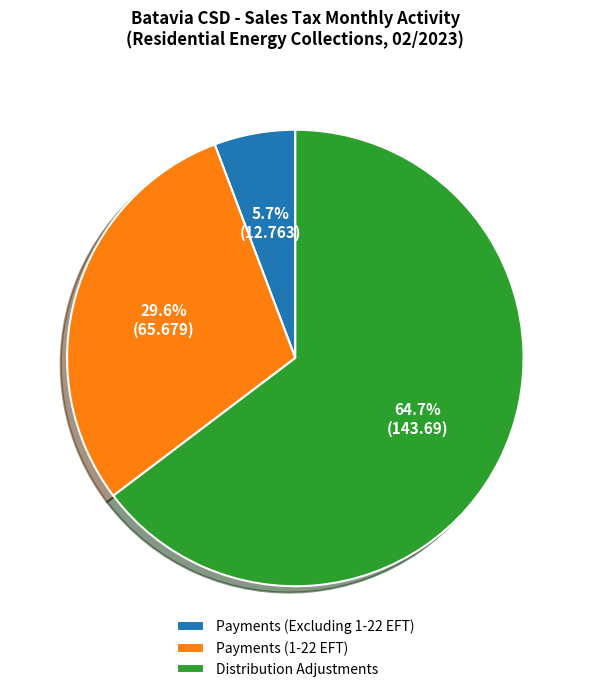

True or false: Payments (Excluding 1-22 EFT) accounts for 12% of the total.

False